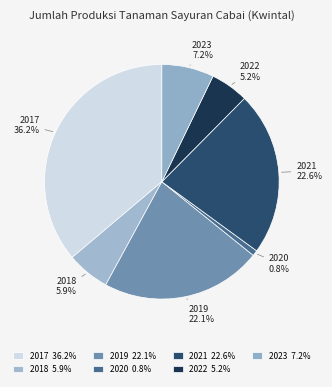

Approximately how many times larger is the value at 2018 compared to 2023?

0.8